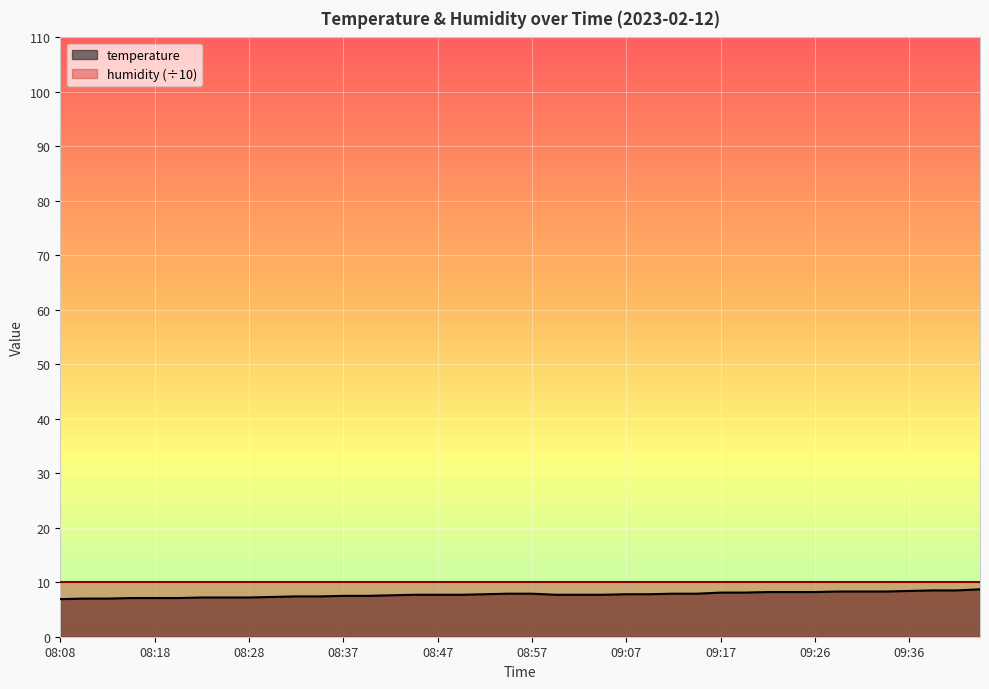

Rank the categories by value from highest to lowest.

09:44, 09:39, 09:41, 09:36, 09:29, 09:31, 09:34, 09:22, 09:24, 09:26, 09:17, 09:19, 08:55, 08:57, 09:12, 09:14, 08:52, 09:07, 09:09, 08:45, 08:47, 08:50, 08:59, 09:02, 09:04, 08:42, 08:37, 08:40, 08:32, 08:35, 08:30, 08:23, 08:25, 08:28, 08:15, 08:18, 08:20, 08:10, 08:13, 08:08